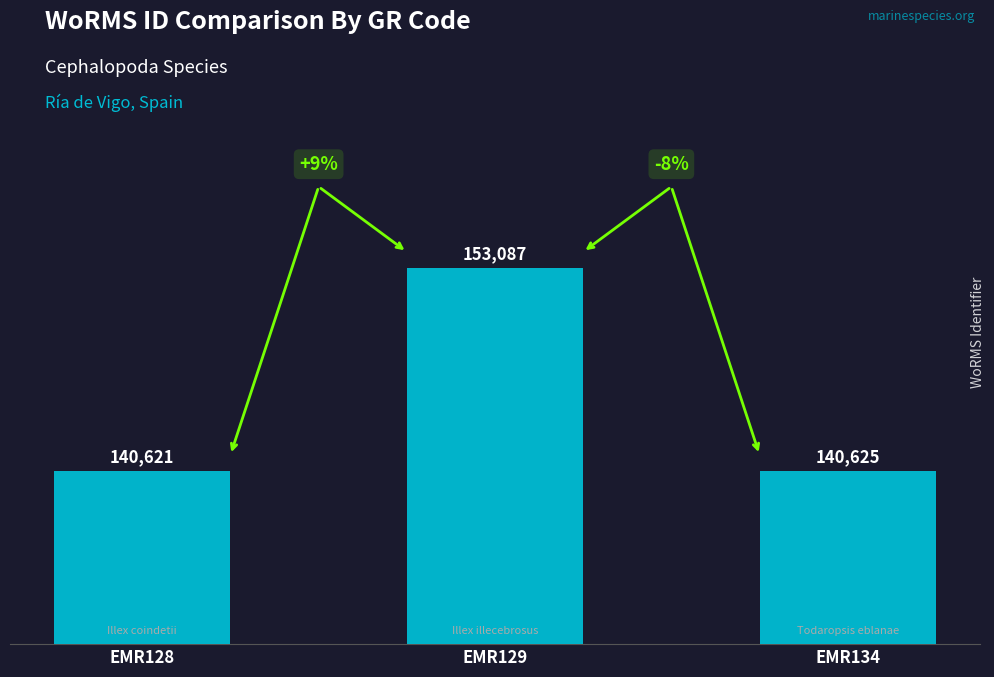

Reading right to left, what are all the values shown in this chart?

140625	153087	140621